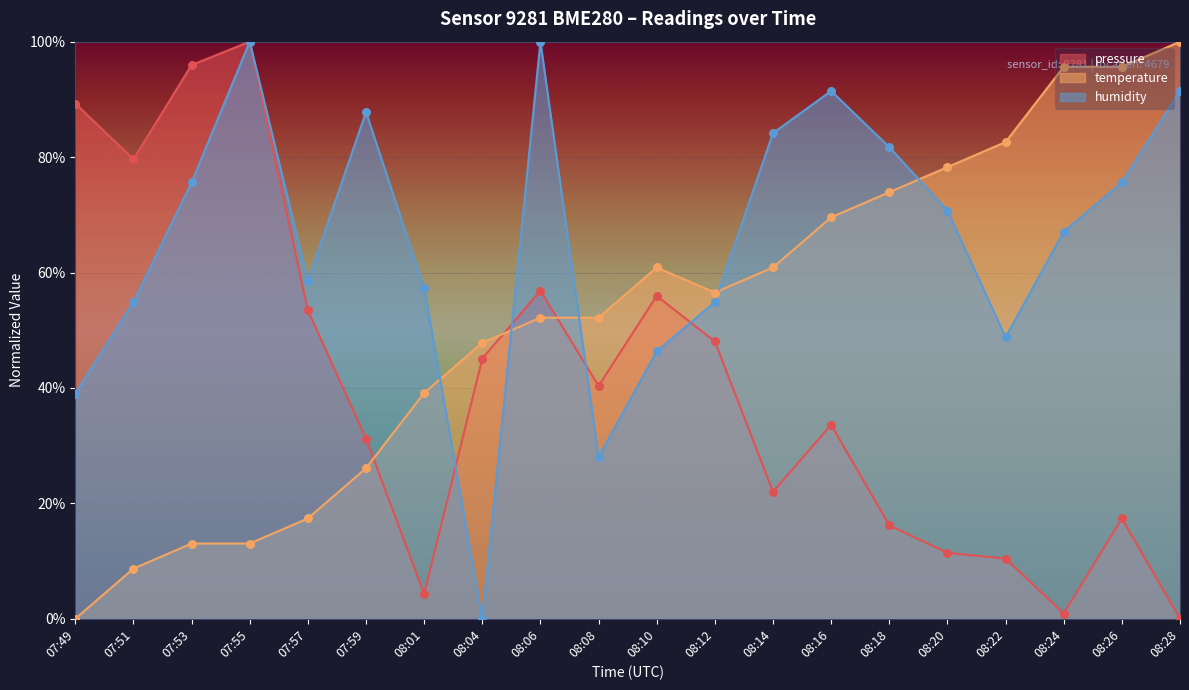

Is the value of pressure at 07:49 greater than the value of humidity at 08:04?

Yes